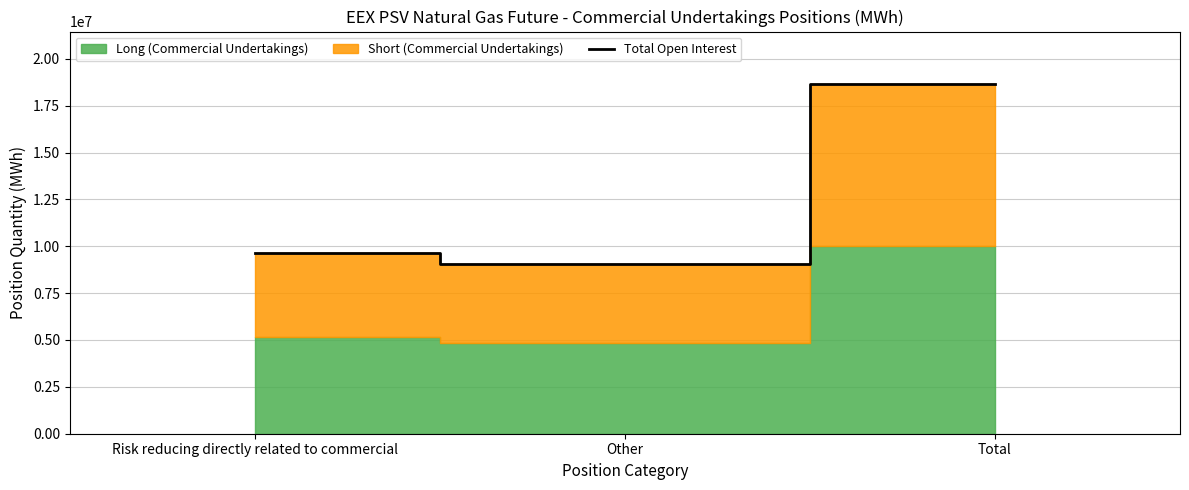

What is the difference between the second highest and minimum values?

592512.0